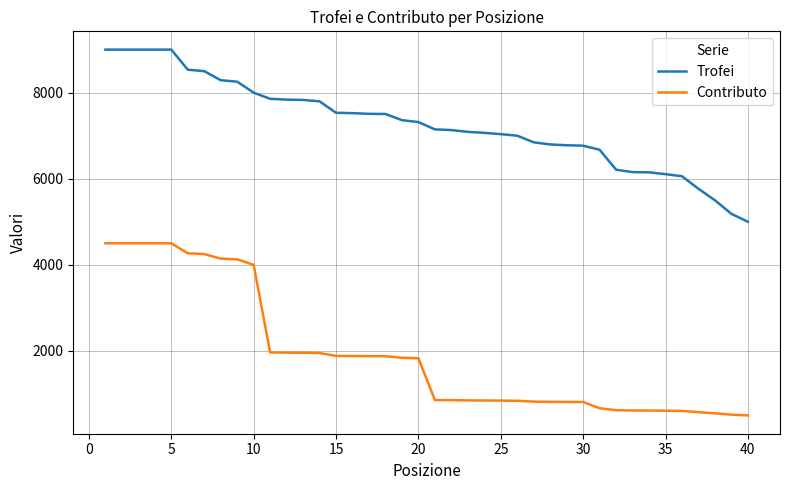

List the series in order of their overall mean, highest first.

Trofei, Contributo